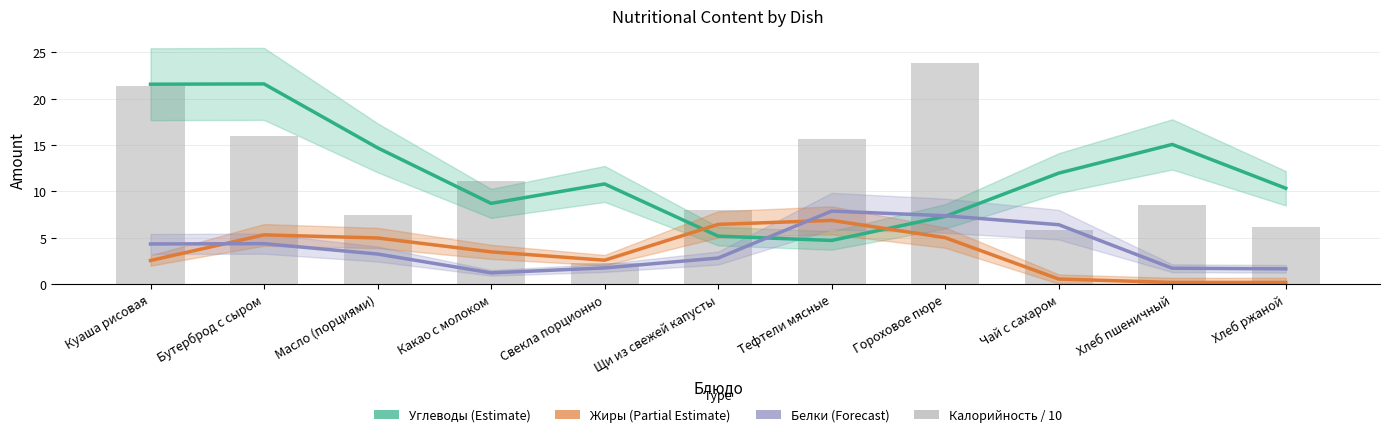

At which category is the sum across all series the highest?

Куаша рисовая